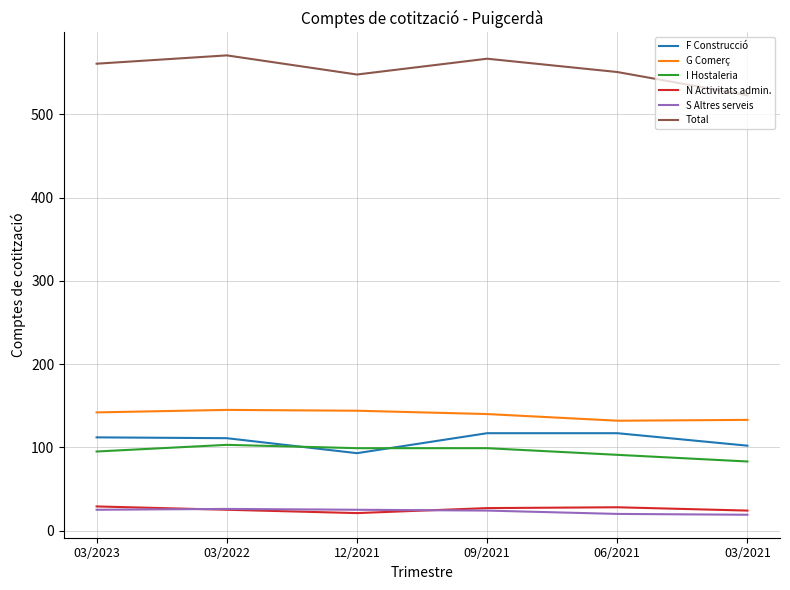

The value of S Altres serveis at 12/2021 is 25. True or false?

True